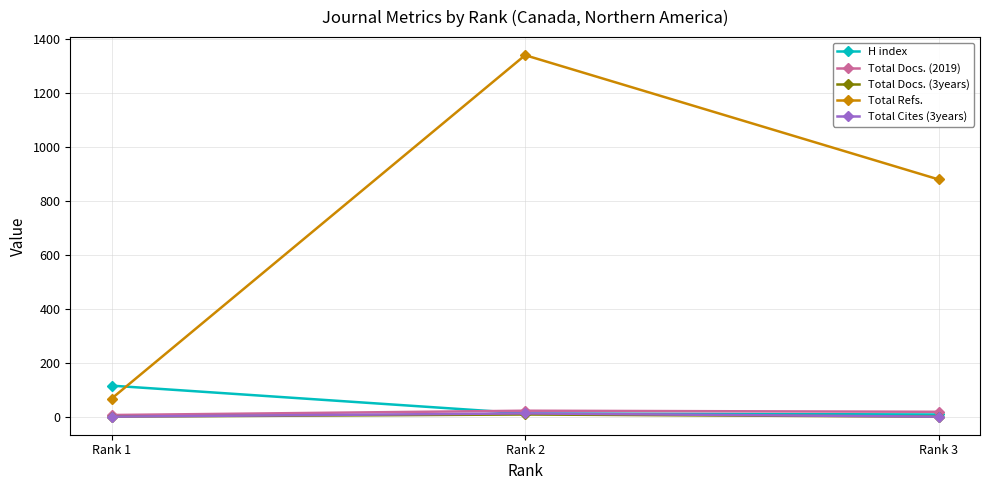

How many data points in Total Docs. (3years) are above 0?

1